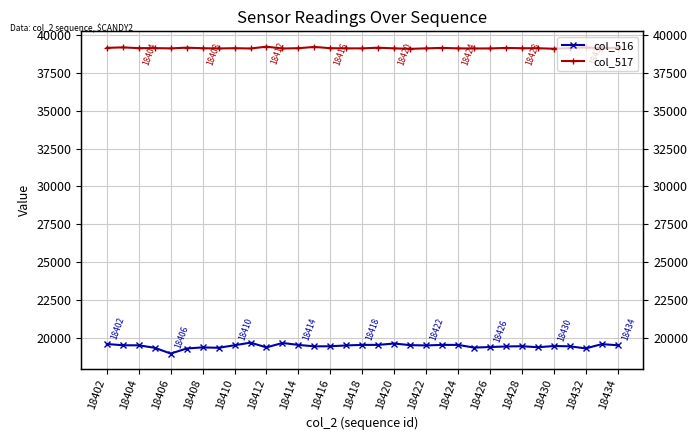

Reading left to right, extract all data points from this chart.

col_516: 19589	19503	19500	19337	18956	19289	19364	19336	19505	19677	19364	19655	19528	19432	19438	19493	19528	19529	19620	19512	19493	19529	19528	19350	19389	19423	19442	19374	19454	19434	19297	19579	19504
col_517: 39148	39181	39130	39133	39114	39162	39124	39109	39127	39107	39227	39107	39127	39210	39127	39115	39115	39160	39116	39086	39115	39147	39115	39108	39110	39145	39124	39124	39090	39132	39176	39128	39161